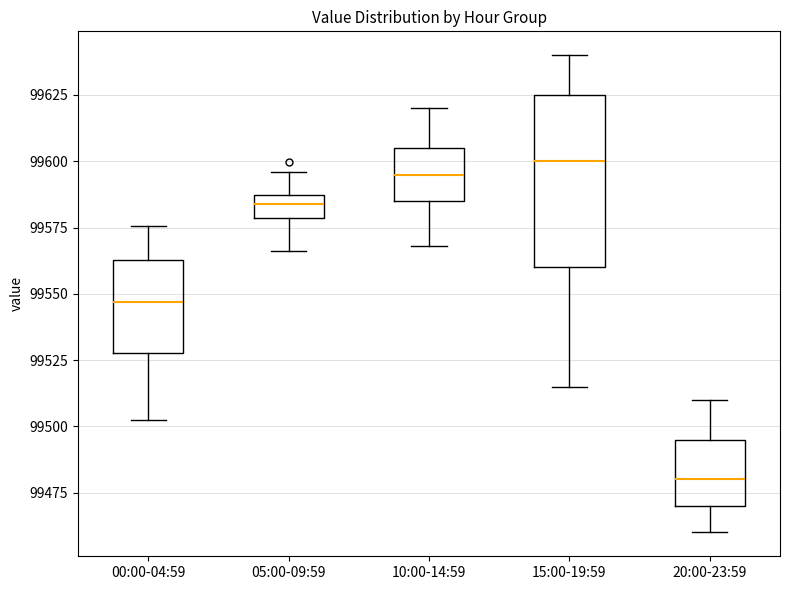

Comparing the boxes themselves (not the whiskers), which one is the tallest?

15:00-19:59